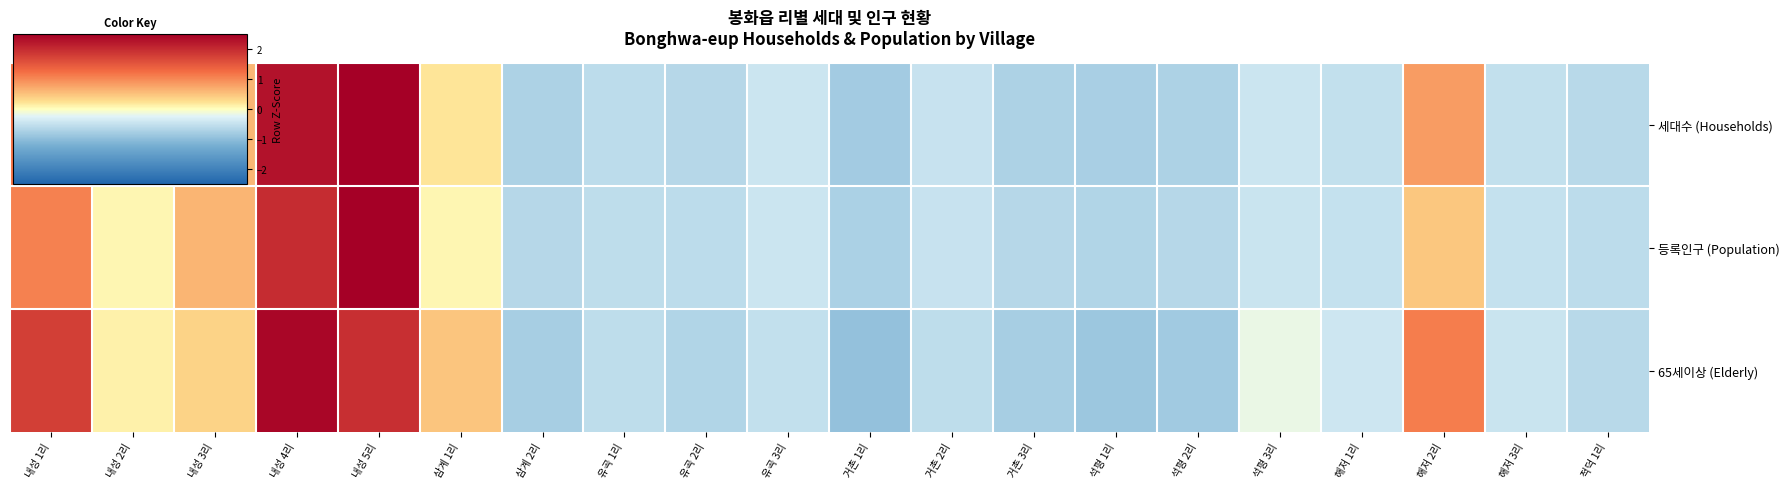

At 해저 3리, list the series in order from smallest to largest.

세대수 (Households), 등록인구 (Population), 65세이상 (Elderly)